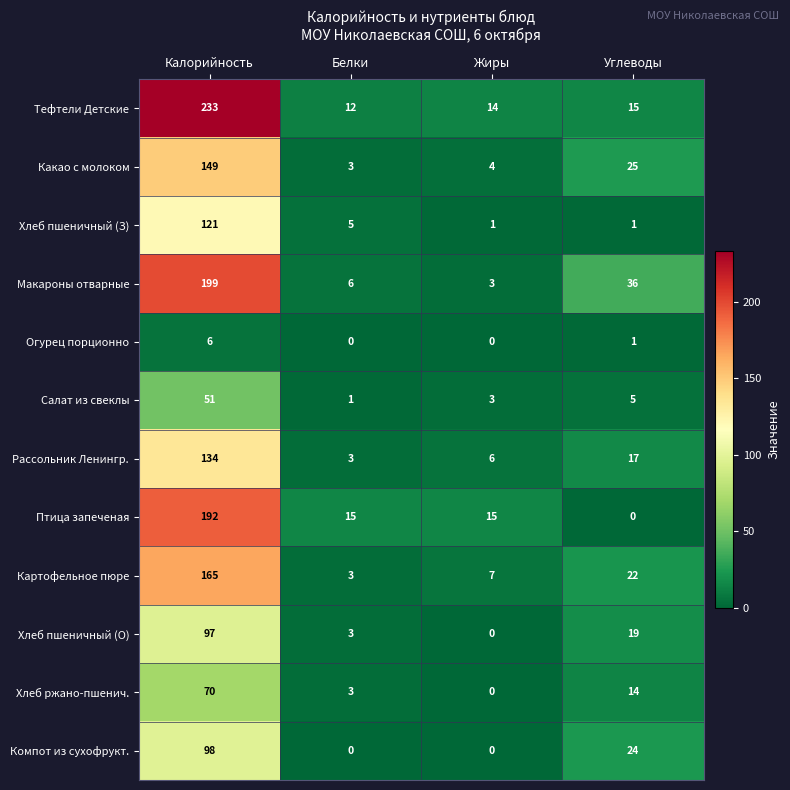

Which series changed the most between Жиры and Углеводы?

Макароны отварные